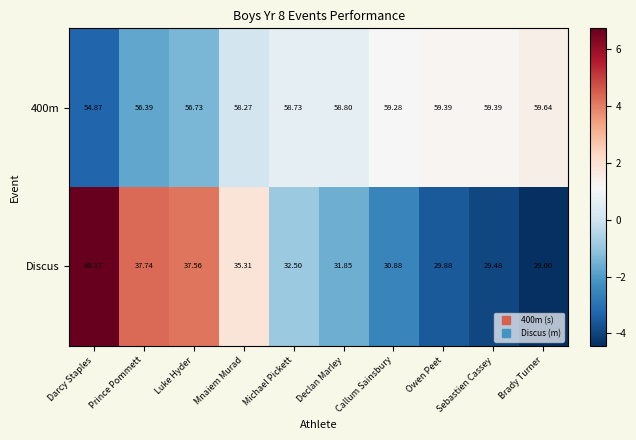

Which category has the lowest value in the Discus series?

Brady Turner